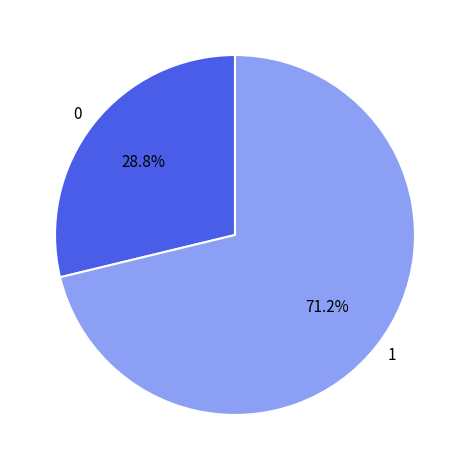

Do 0 and 1 together represent more than half of the pie?

Yes